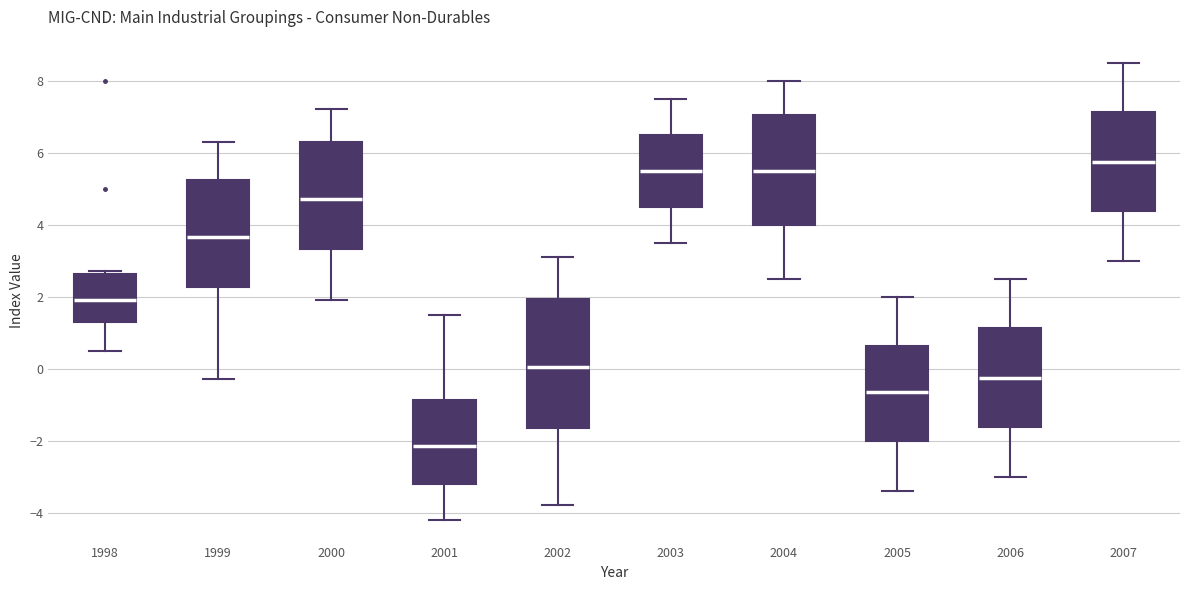

Reading left to right, transcribe this box plot: for each box, give where its median line is, the range the box spans, and where its two whiskers end, as read against the y-axis. The values are not printed on the chart, so give them approximately, as read against the axis.

1998: median 2.0, box 1.4 to 2.6, whiskers 0.6 to 2.8
1999: median 3.6, box 2.2 to 5.2, whiskers -0.2 to 6.4
2000: median 4.8, box 3.4 to 6.4, whiskers 2.0 to 7.2
2001: median -2.2, box -3.2 to -0.8, whiskers -4.2 to 1.6
2002: median 0.0, box -1.6 to 2.0, whiskers -3.8 to 3.2
2003: median 5.6, box 4.6 to 6.6, whiskers 3.6 to 7.6
2004: median 5.6, box 4.0 to 7.0, whiskers 2.6 to 8.0
2005: median -0.6, box -2.0 to 0.6, whiskers -3.4 to 2.0
2006: median -0.2, box -1.6 to 1.2, whiskers -3.0 to 2.6
2007: median 5.8, box 4.4 to 7.2, whiskers 3.0 to 8.6